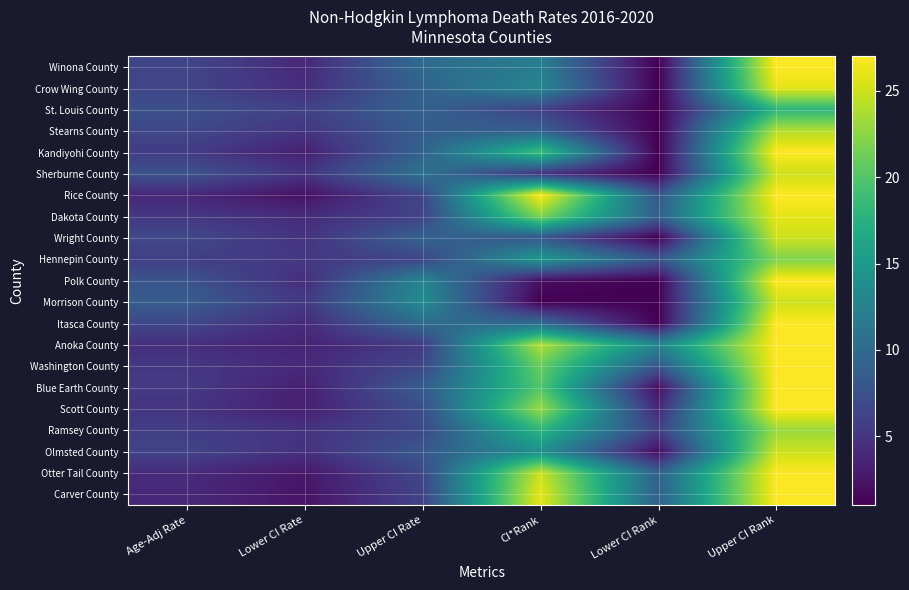

What is the smallest value displayed?

1.0